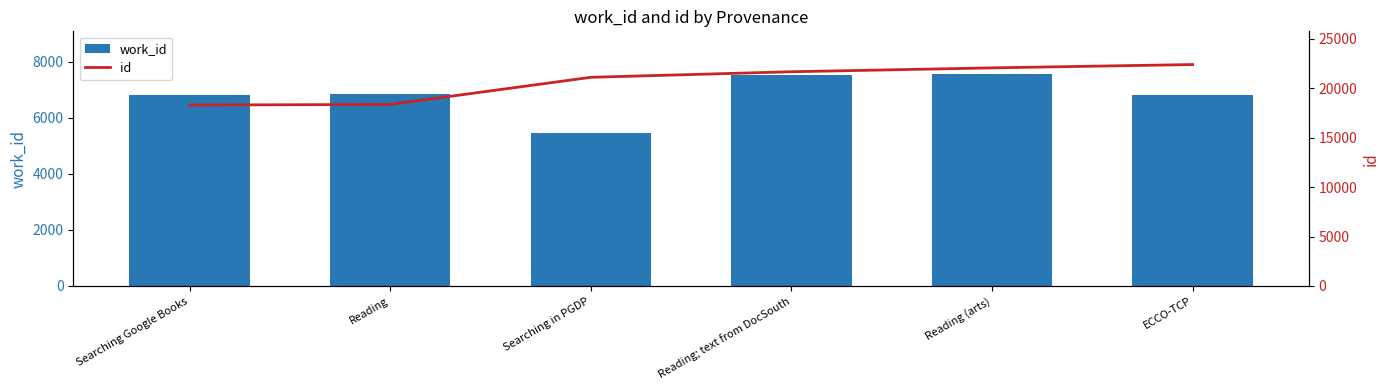

What is the value of the work_id bar at the 5th from the left?

7570